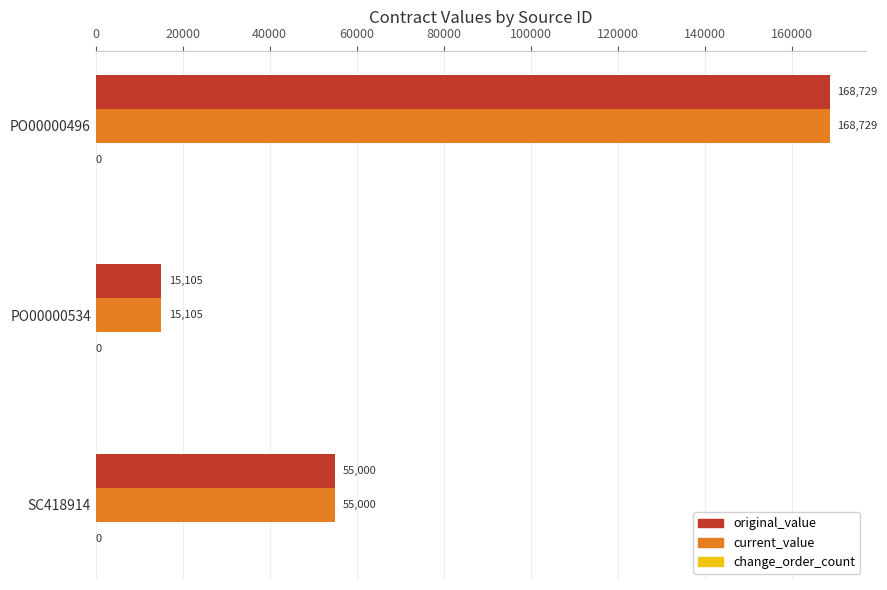

The value of original_value at SC418914 is 55000. True or false?

True